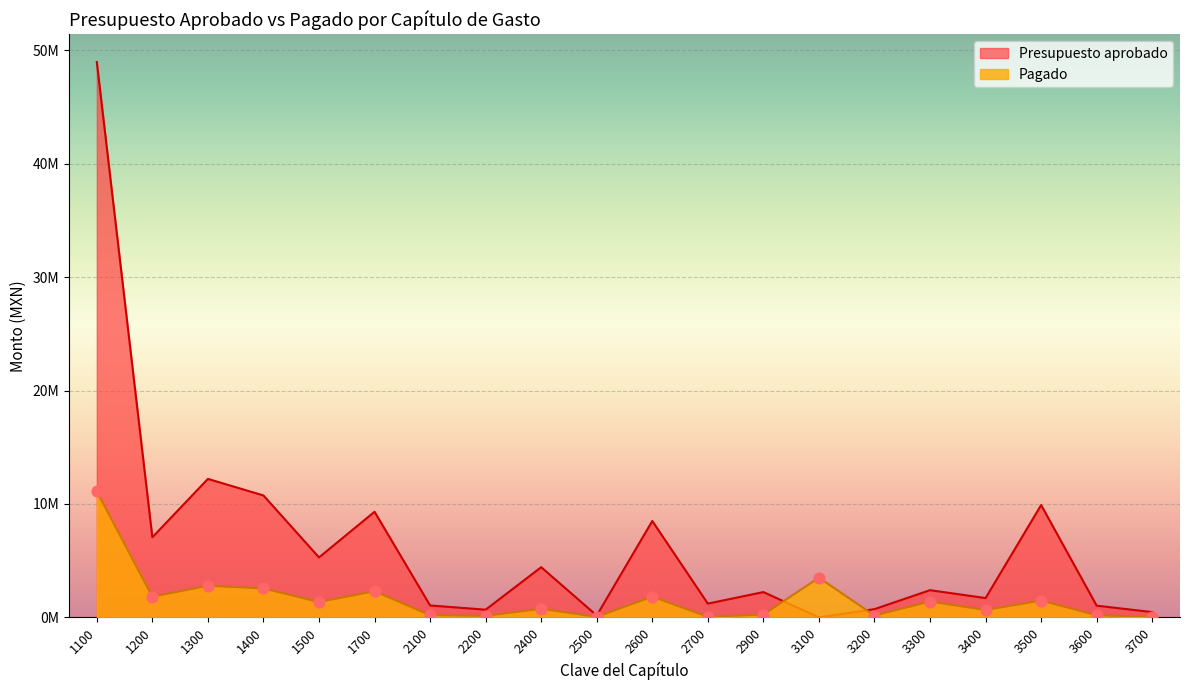

What are all the series names shown in the legend?

Presupuesto aprobado, Pagado